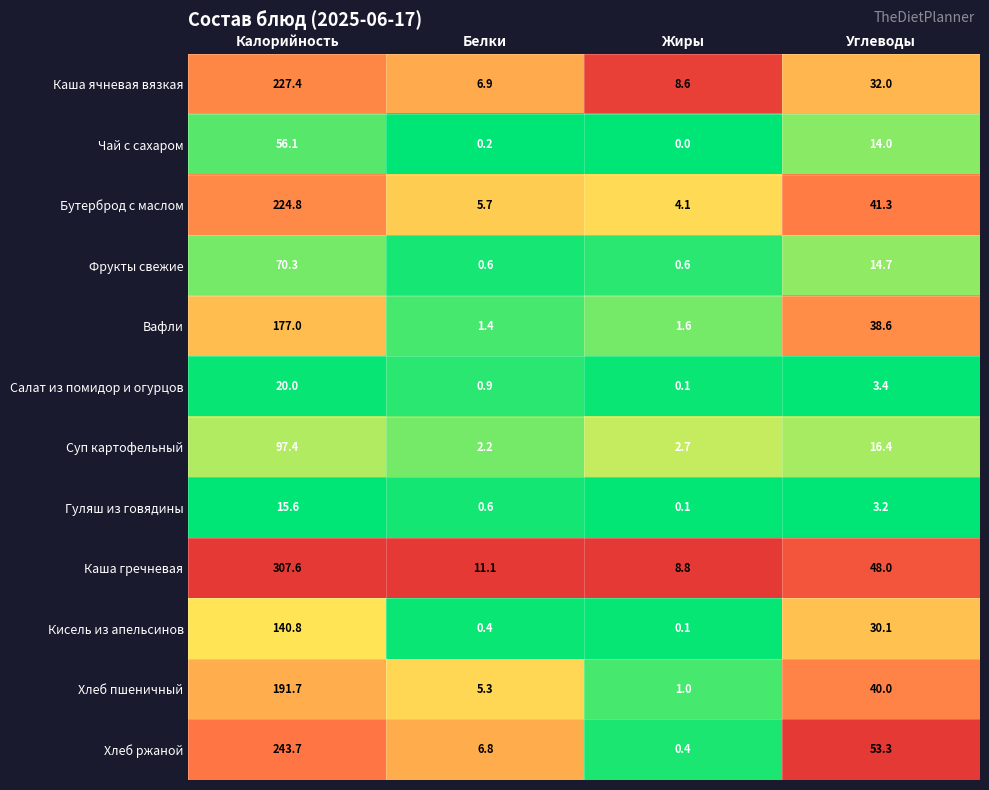

List the series in order of their peak value, highest first.

Каша гречневая, Хлеб ржаной, Каша ячневая вязкая, Бутерброд с маслом, Хлеб пшеничный, Вафли, Кисель из апельсинов, Суп картофельный, Фрукты свежие, Чай с сахаром, Салат из помидор и огурцов, Гуляш из говядины